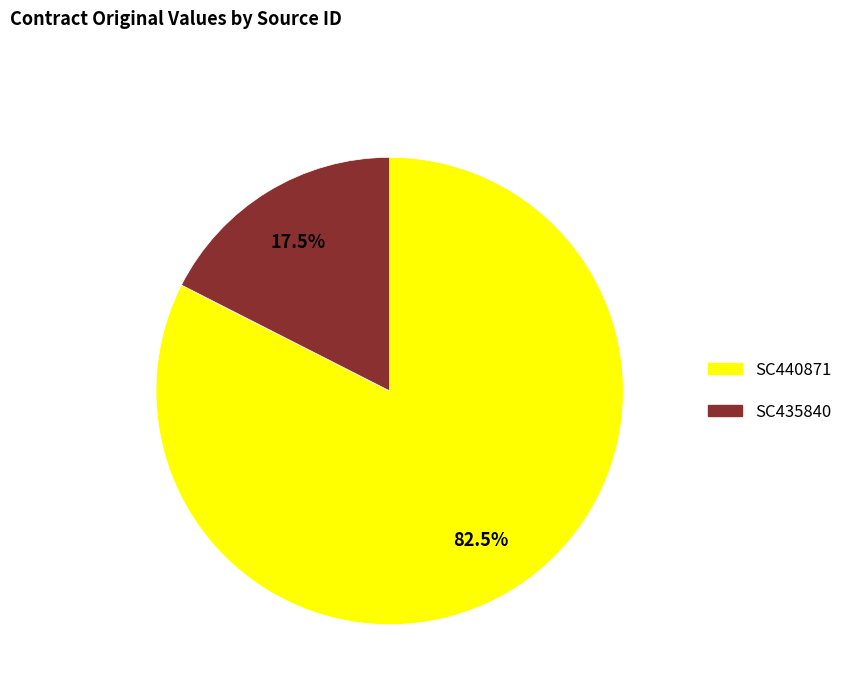

Is it true that SC440871 is 77% of the pie?

False